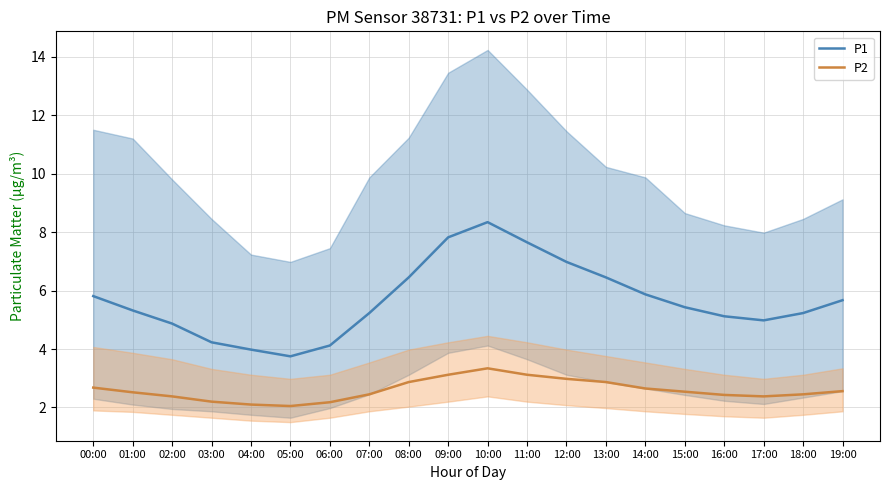

At which category does P1 reach its first local peak?

10:00